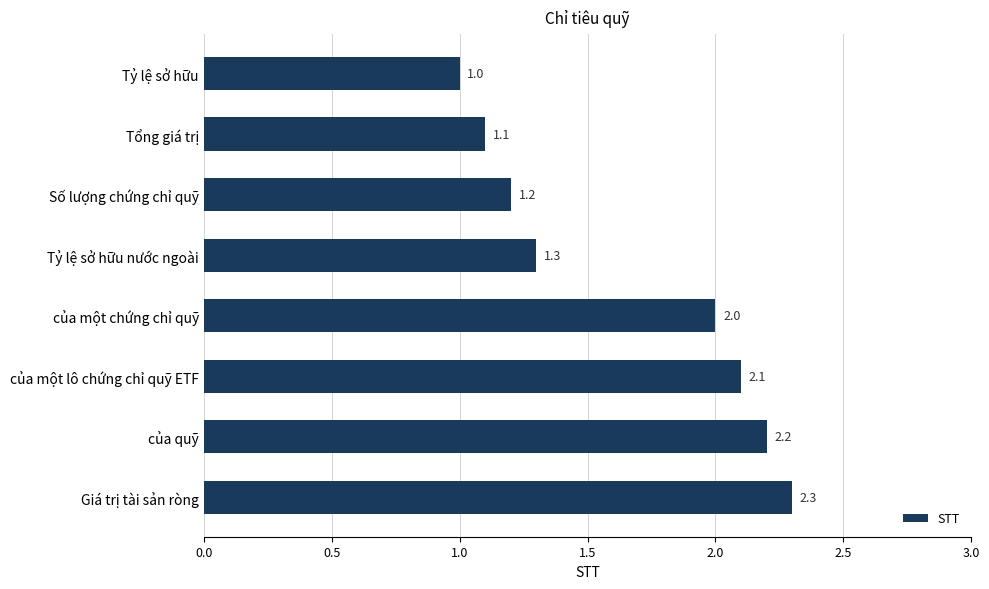

Are the bars horizontal?

Yes